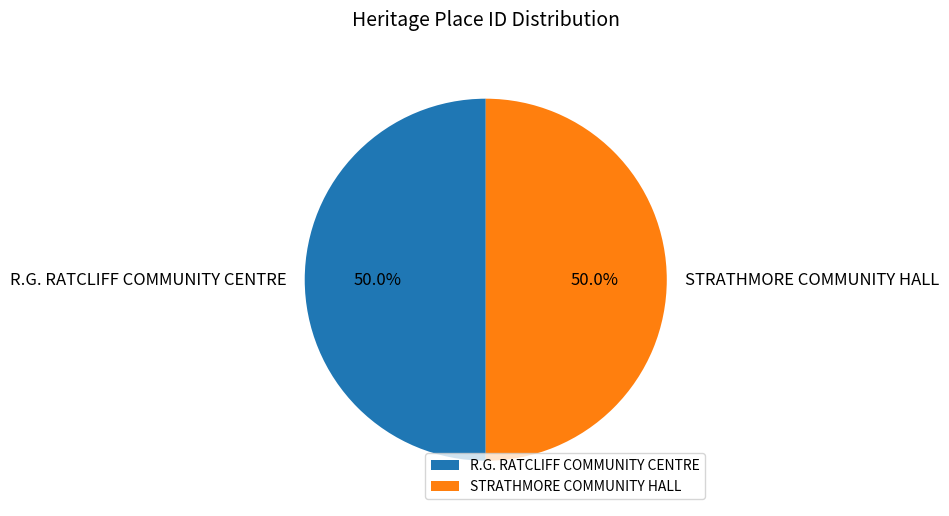

What is the ratio of the value at STRATHMORE COMMUNITY HALL to the value at R.G. RATCLIFF COMMUNITY CENTRE?

1.0